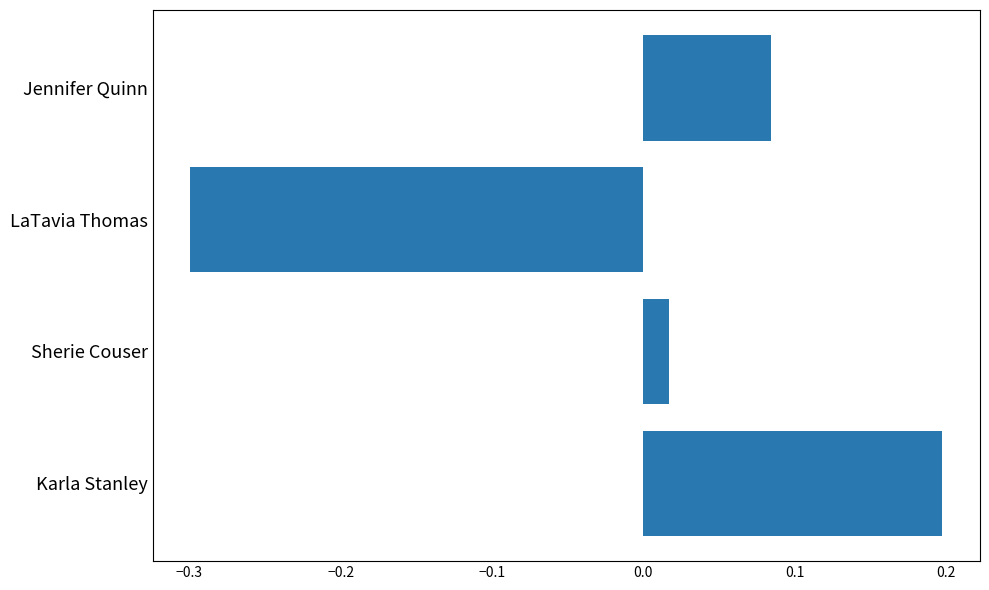

What is the change in value from Jennifer Quinn to LaTavia Thomas?

-0.4